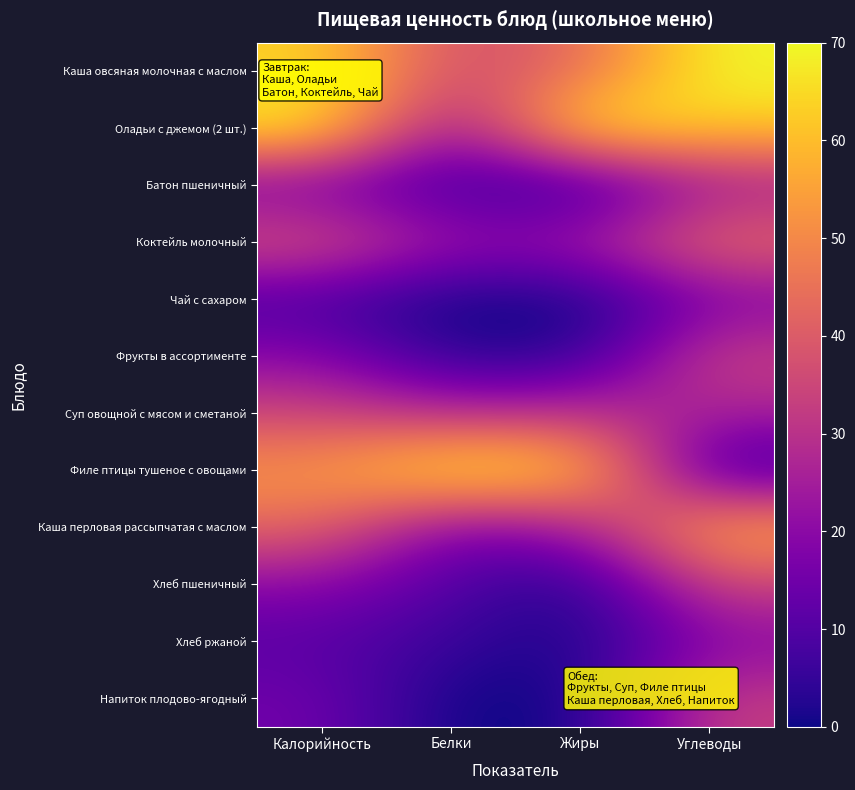

Rank the series at Белки from lowest to highest value.

Чай с сахаром, Напиток плодово-ягодный, Фрукты в ассортименте, Хлеб ржаной, Батон пшеничный, Хлеб пшеничный, Каша перловая рассыпчатая с маслом, Оладьи с джемом (2 шт.), Коктейль молочный, Суп овощной с мясом и сметаной, Каша овсяная молочная с маслом, Филе птицы тушеное с овощами